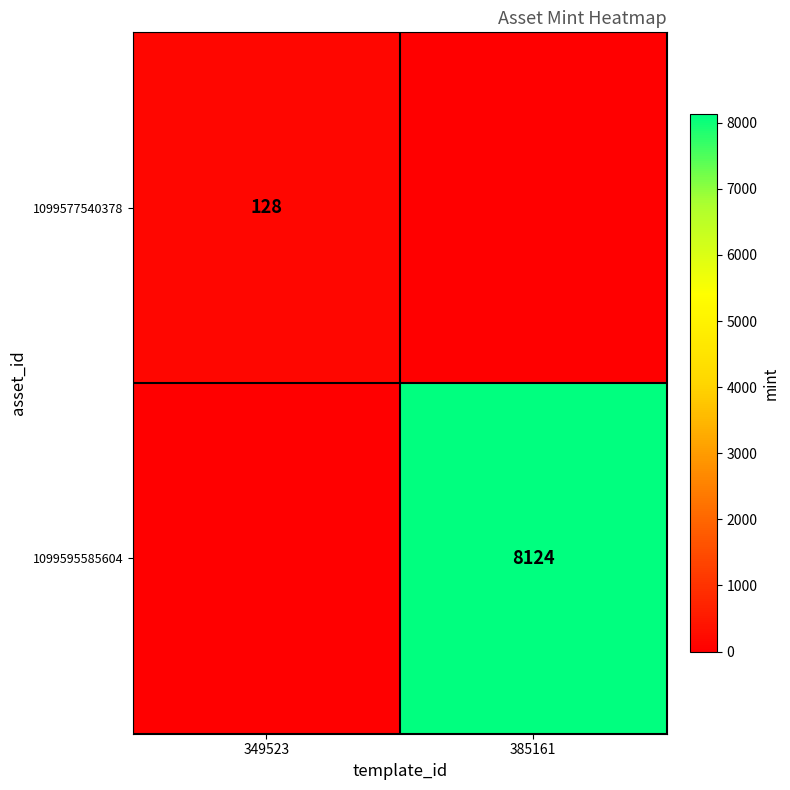

Is it true that 1099595585604 equals 3778 at 385161?

False